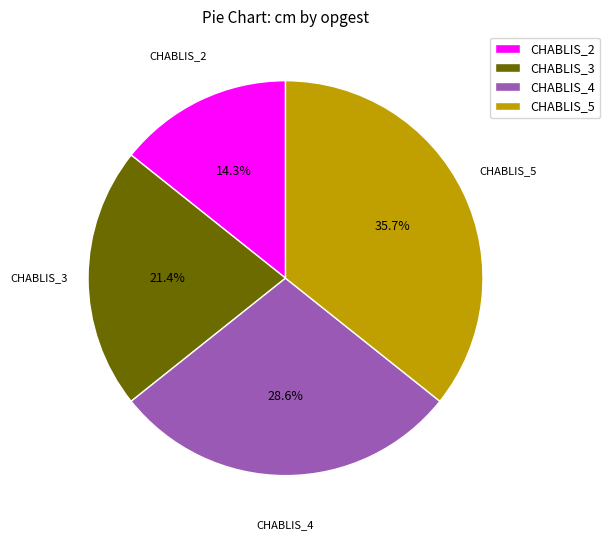

Which slice is the largest?

CHABLIS_5